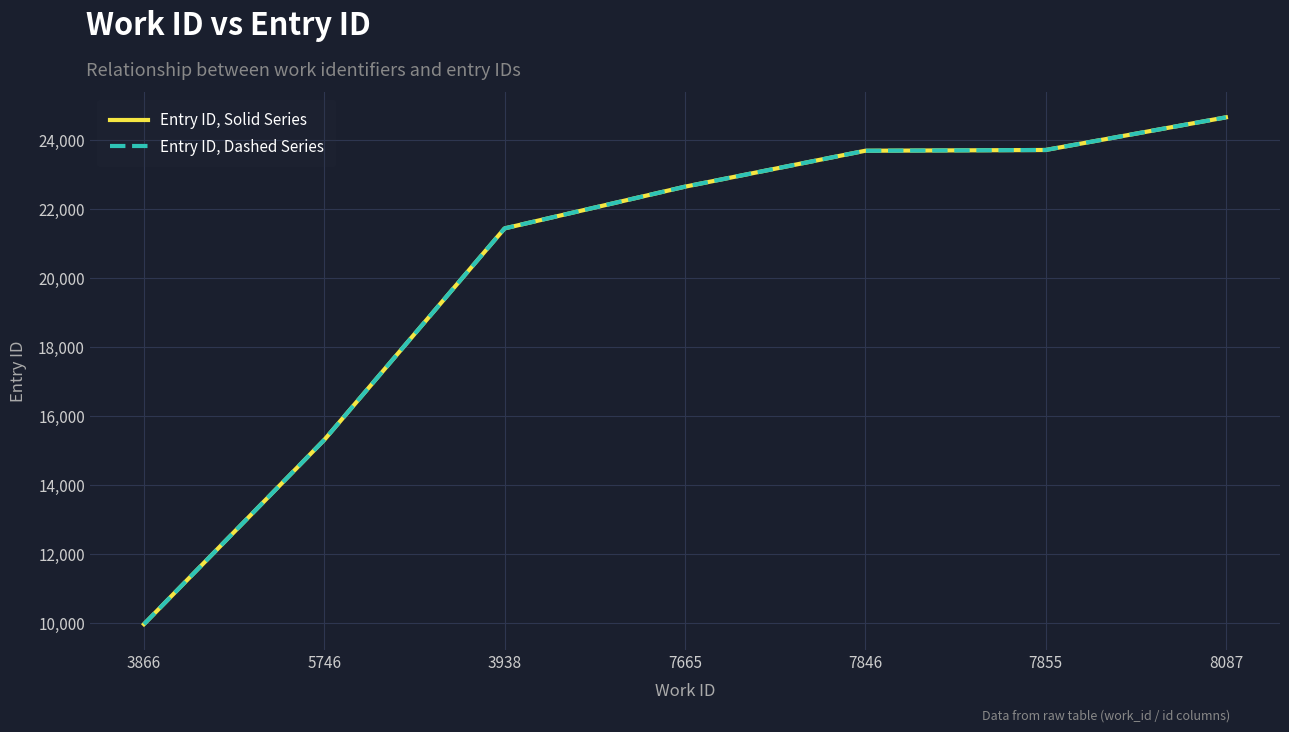

At how many categories does at least one series exceed 18799?

5